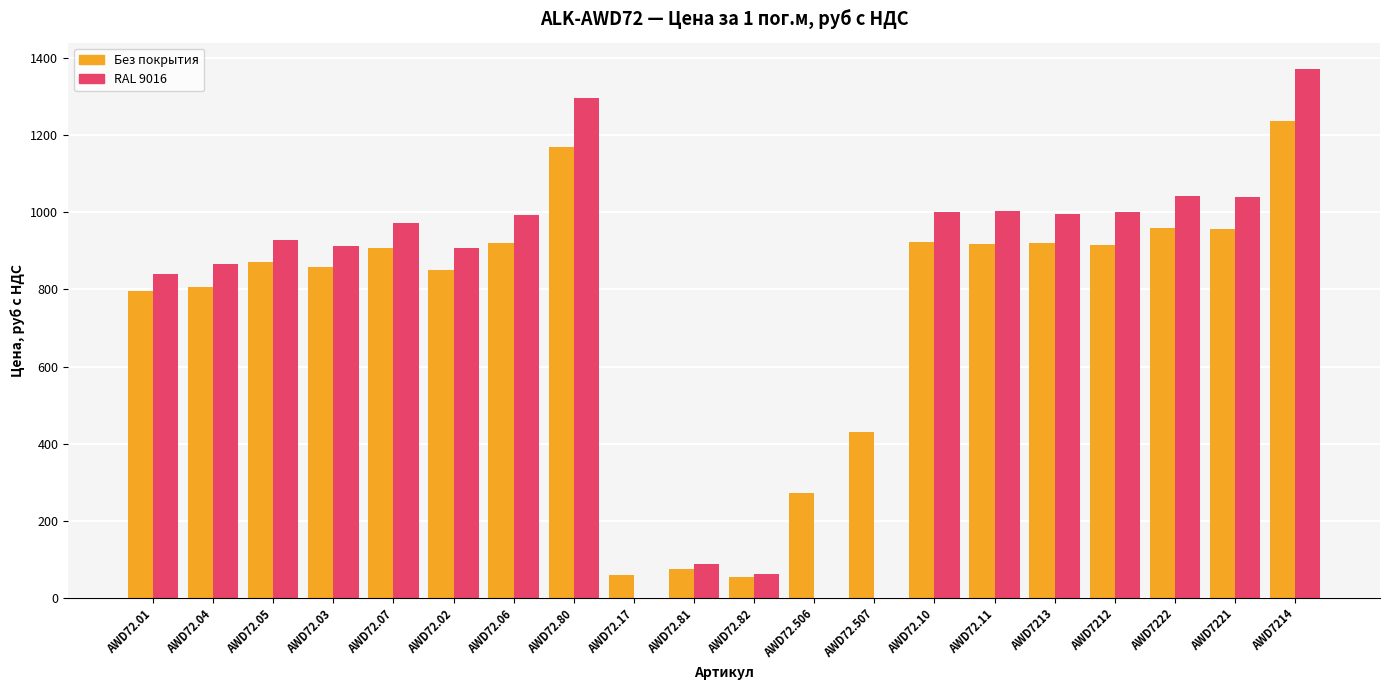

True or false: Без покрытия has a value of 109.5 at AWD72.506.

False